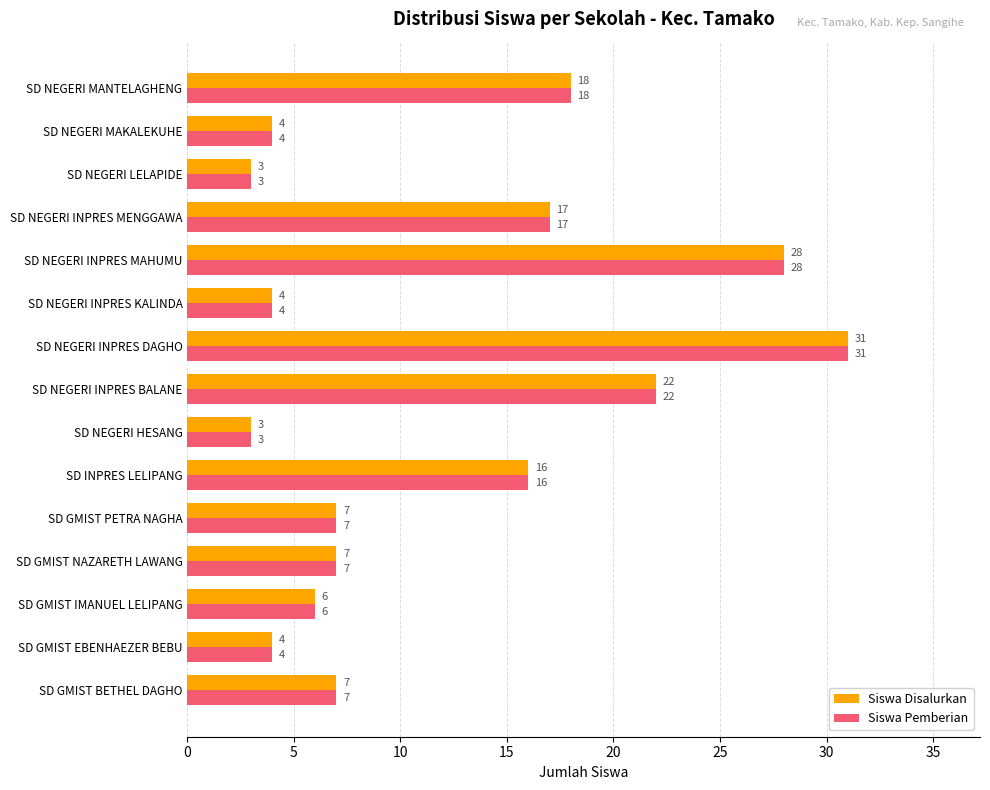

At which category is the sum across all series the highest?

SD NEGERI INPRES DAGHO